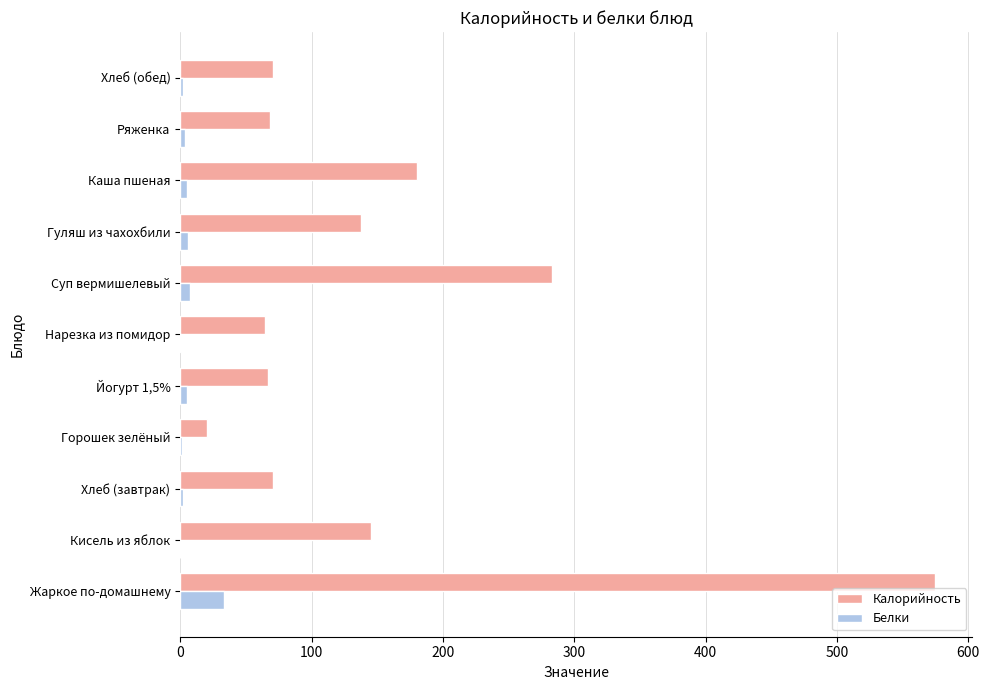

What is the maximum value for Калорийность?

574.4